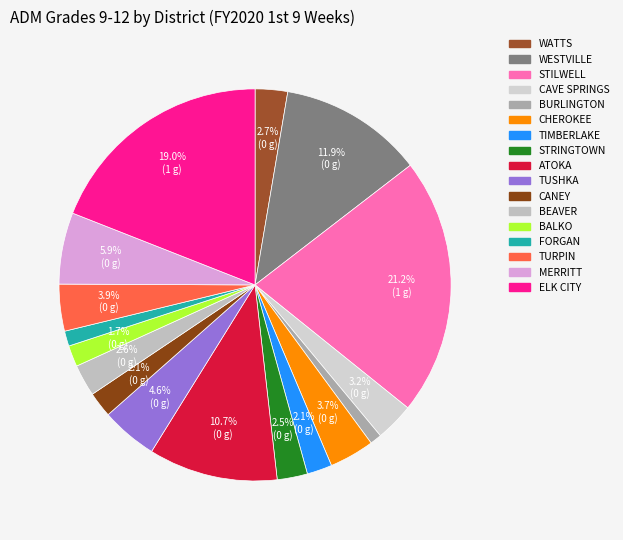

To the nearest percent, what portion does ATOKA represent?

11%